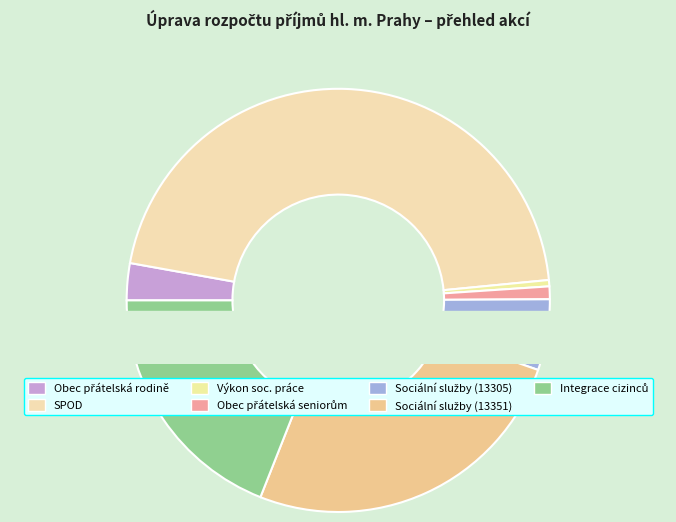

Which slice is the smallest?

Výkon soc. práce